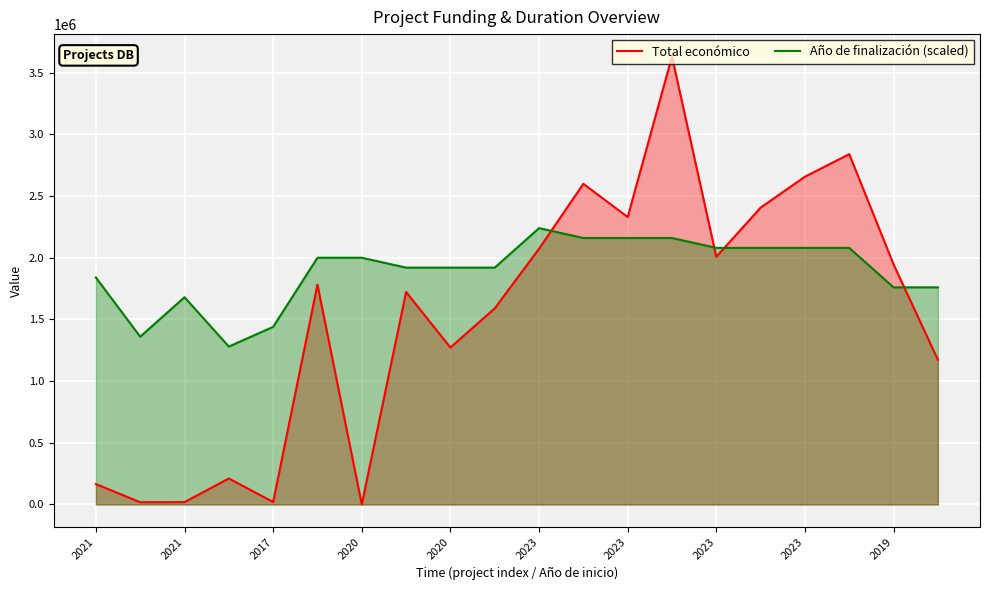

Where does the Total económico series first go above 1782371?

2023